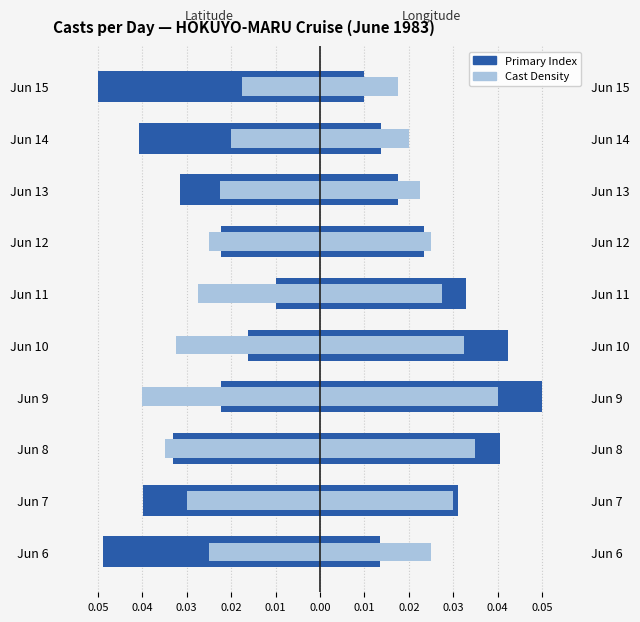

What is the sum of all Cast Density values?

-0.3